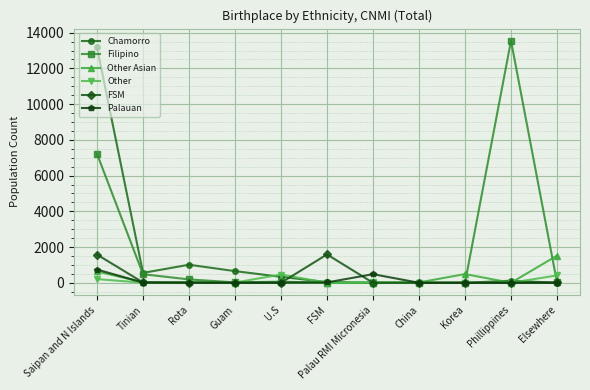

The FSM series shows 0 at Palau RMI Micronesia. True or false?

True